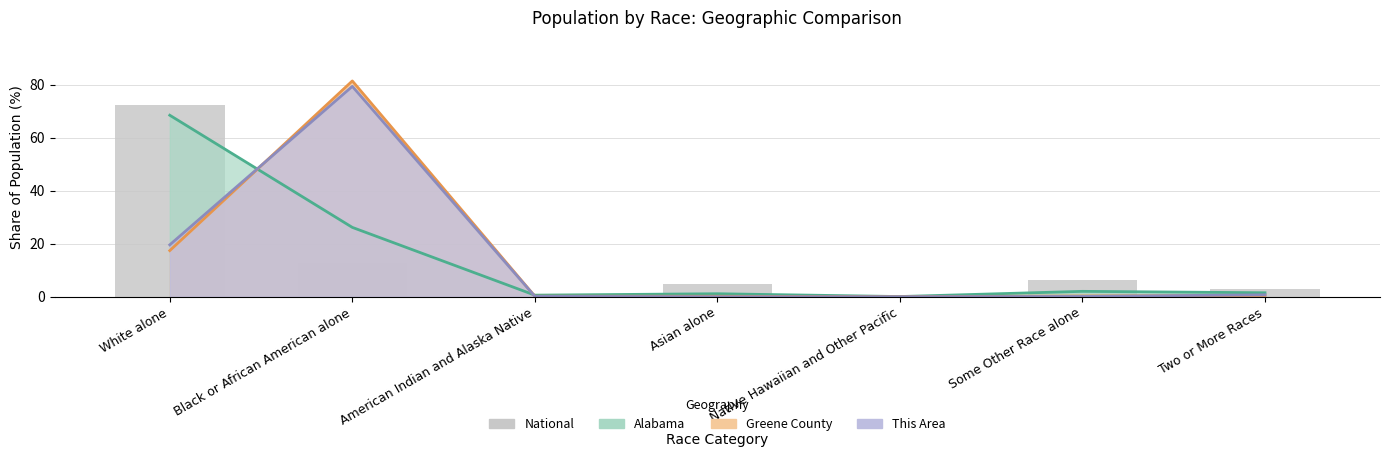

What are all the series names shown in the legend?

Alabama, Greene County, This Area, National